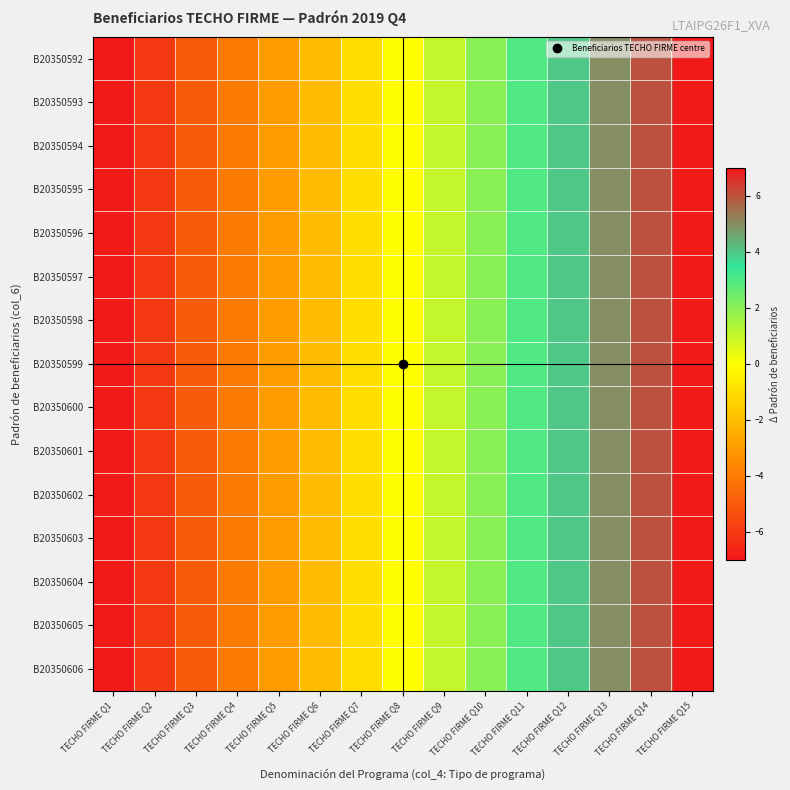

Which has a higher value, TECHO FIRME Q5 or TECHO FIRME Q1?

TECHO FIRME Q5